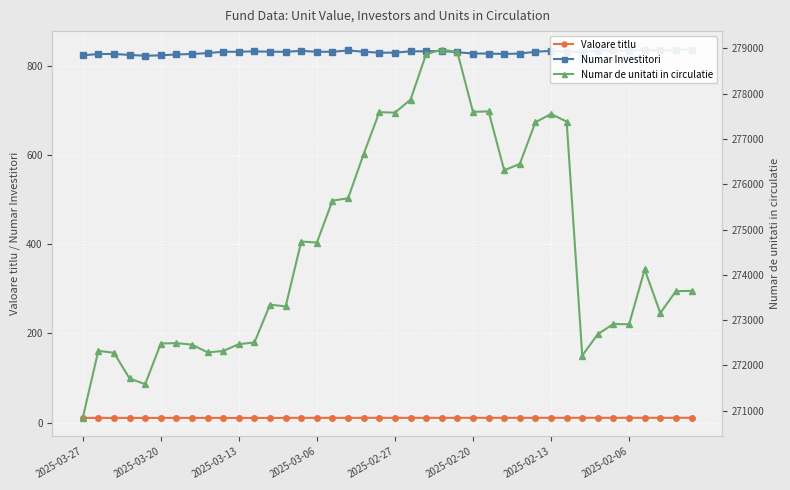

True or false: Valoare titlu has a value of 4.1 at 18.

False